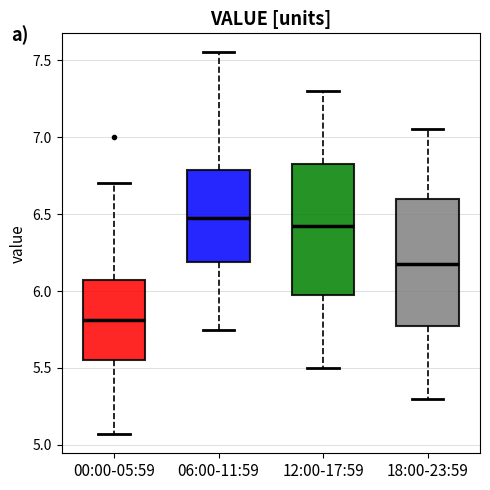

Reading left to right, read every box against the y-axis: the position of its median line, the range the box covers, and the ends of its whiskers. The values are not printed on the chart, so give them approximately, as read against the axis.

00:00-05:59: median 5.80, box 5.55 to 6.05, whiskers 5.05 to 6.70
06:00-11:59: median 6.50, box 6.20 to 6.80, whiskers 5.75 to 7.55
12:00-17:59: median 6.45, box 6.00 to 6.85, whiskers 5.50 to 7.30
18:00-23:59: median 6.20, box 5.80 to 6.60, whiskers 5.30 to 7.05